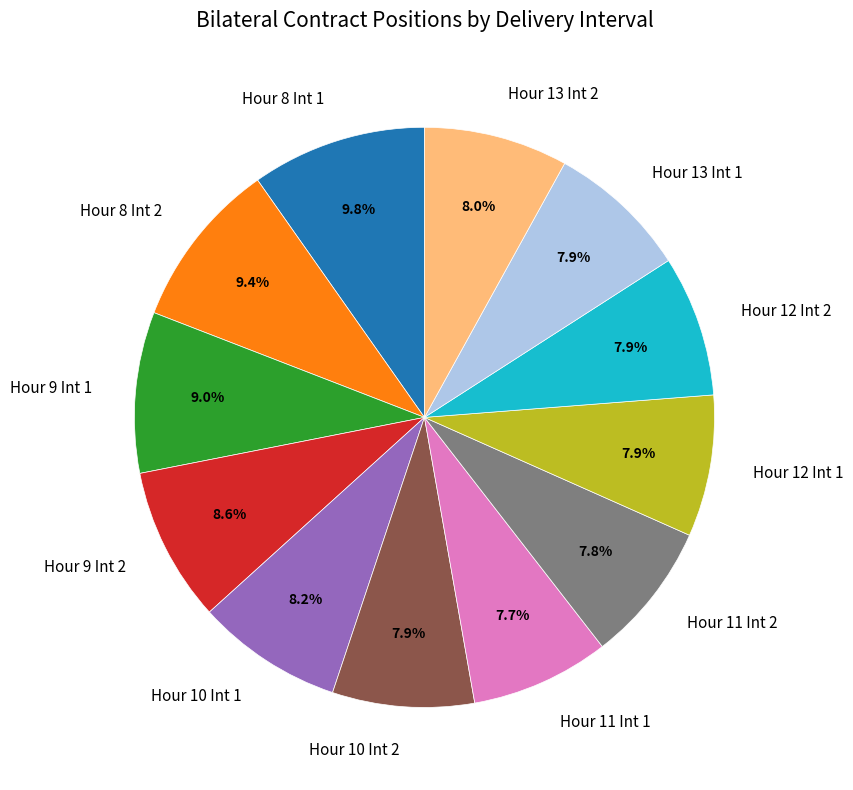

Is there a majority slice in this chart?

No